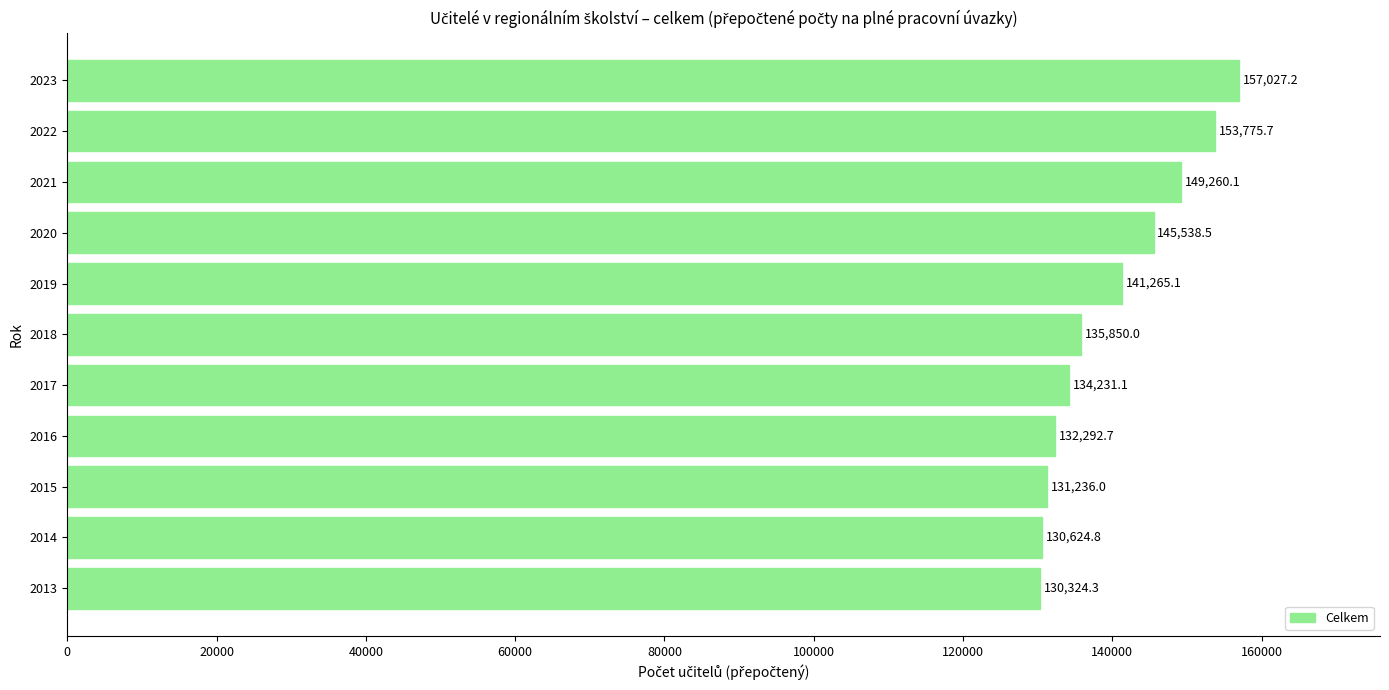

What is the smallest value displayed?

130324.3